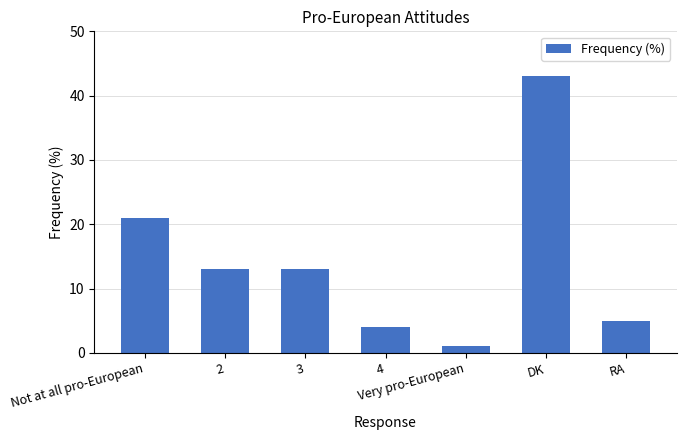

What is the smallest value displayed?

1